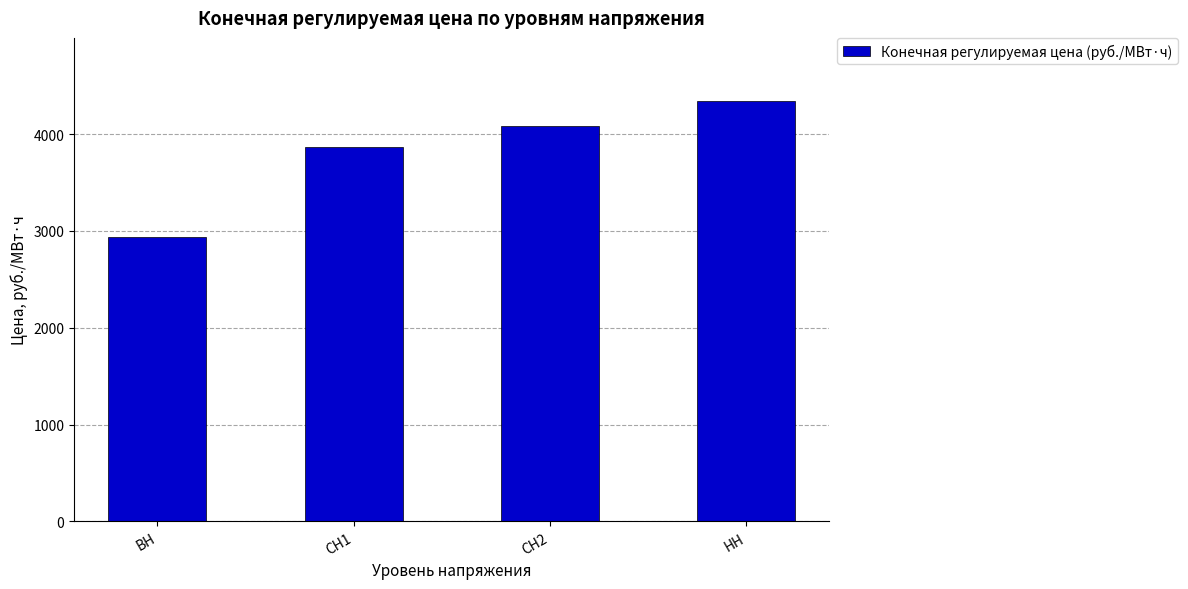

Which category has the highest value across all series?

НН